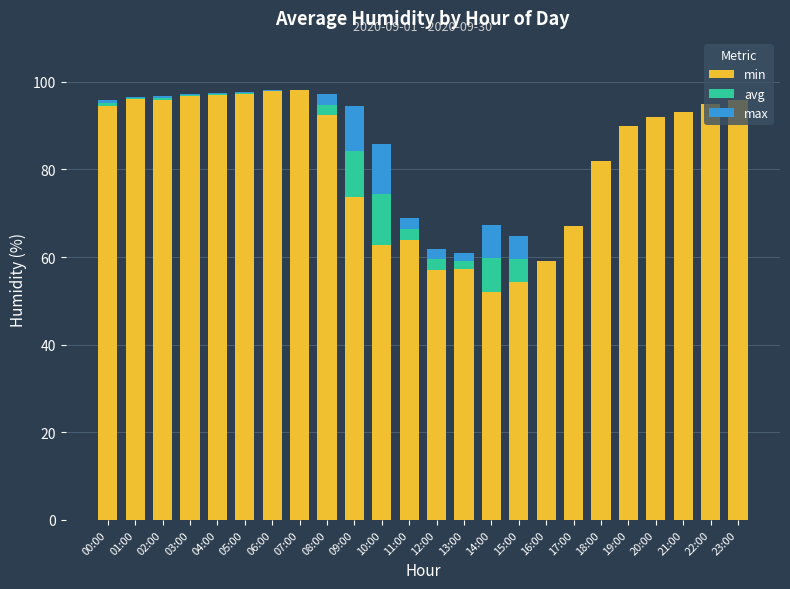

What is the approximate value of min at 07:00?

98.2